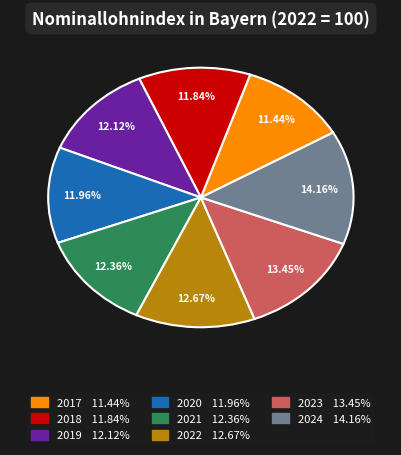

What is the ratio of the value at 2019 to the value at 2017?

1.1